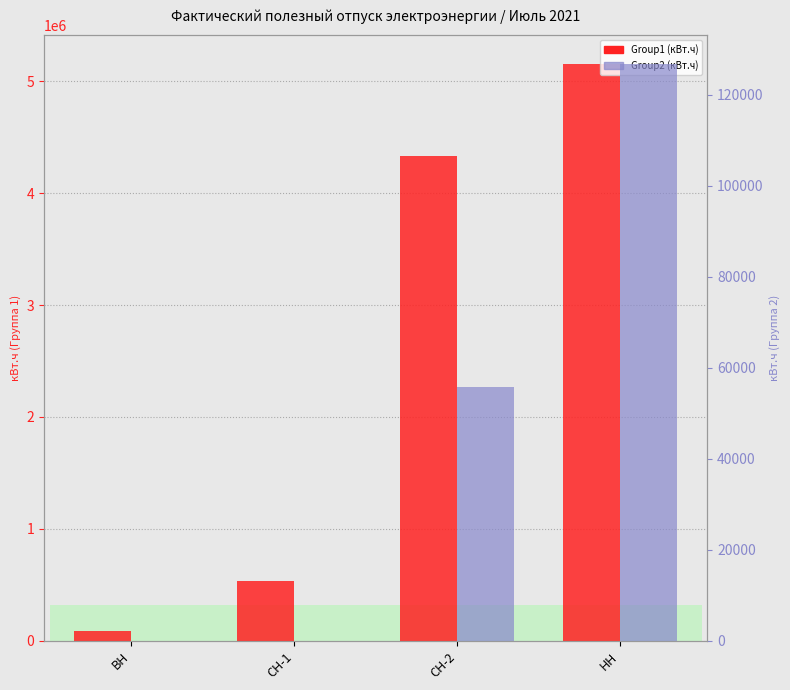

Reading right to left, what are all the values shown in this chart?

Group1 (кВт.ч): 5150403	4333042	537571	92067
Group2 (кВт.ч): 126669	55731	0	0